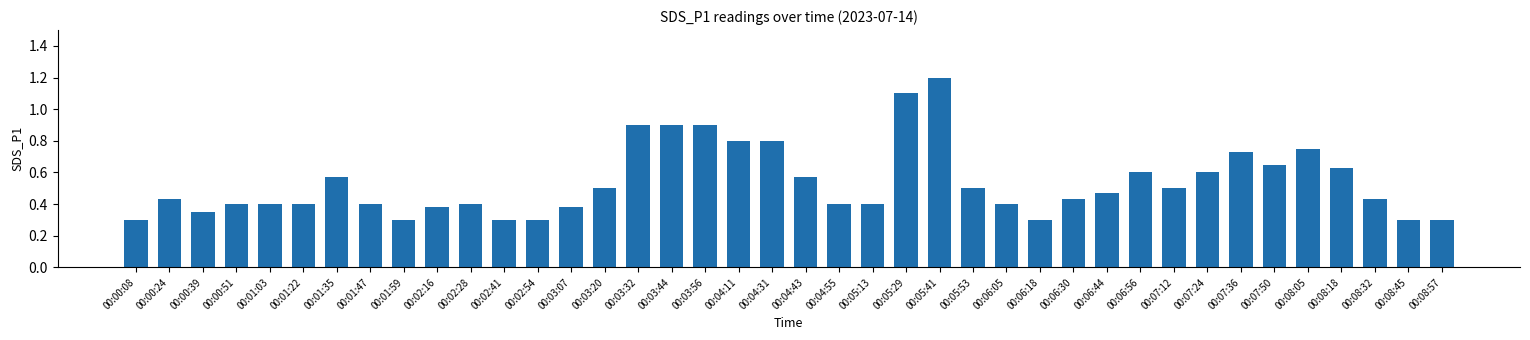

Does the chart contain stacked bars?

No